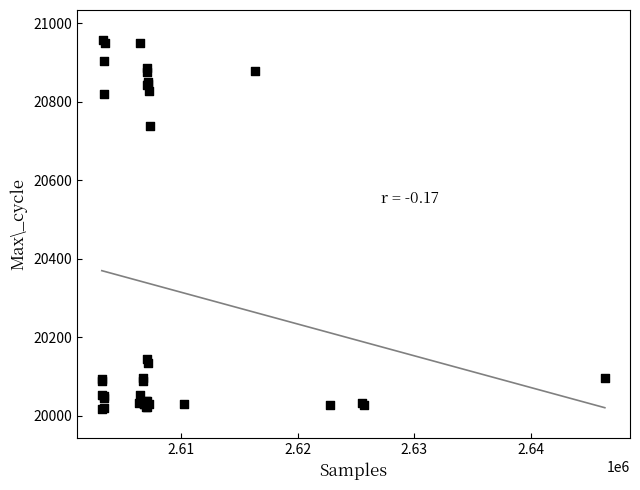

What Y value in the scatter plot is closest to 20488?

20738